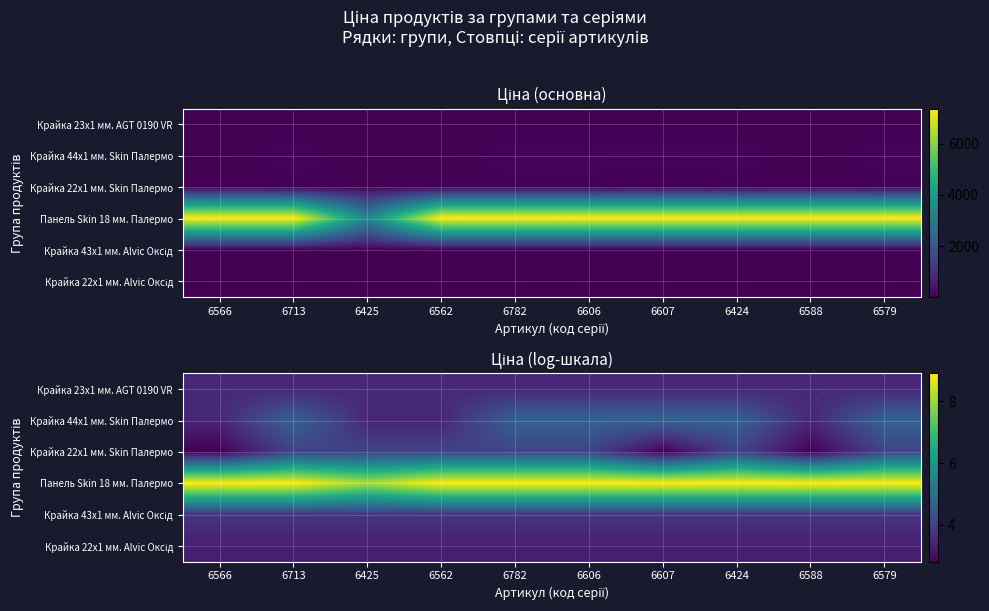

What is the spread (max minus min) of values at 6782?

5.6